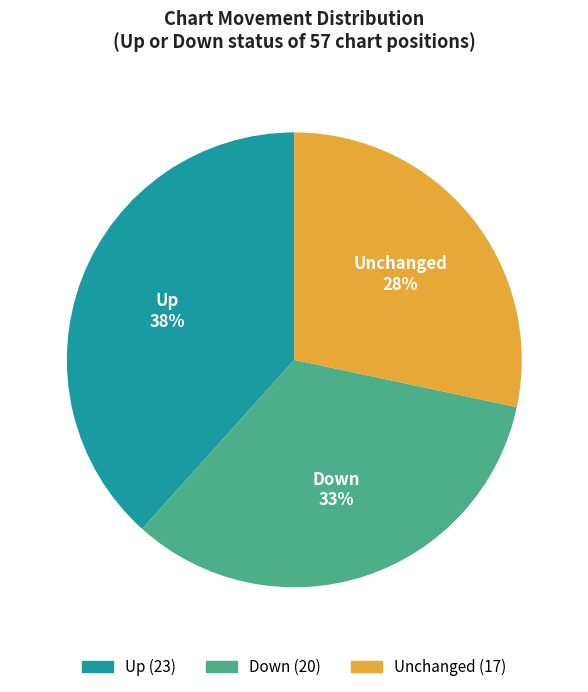

What is the smallest slice in the pie chart?

Unchanged